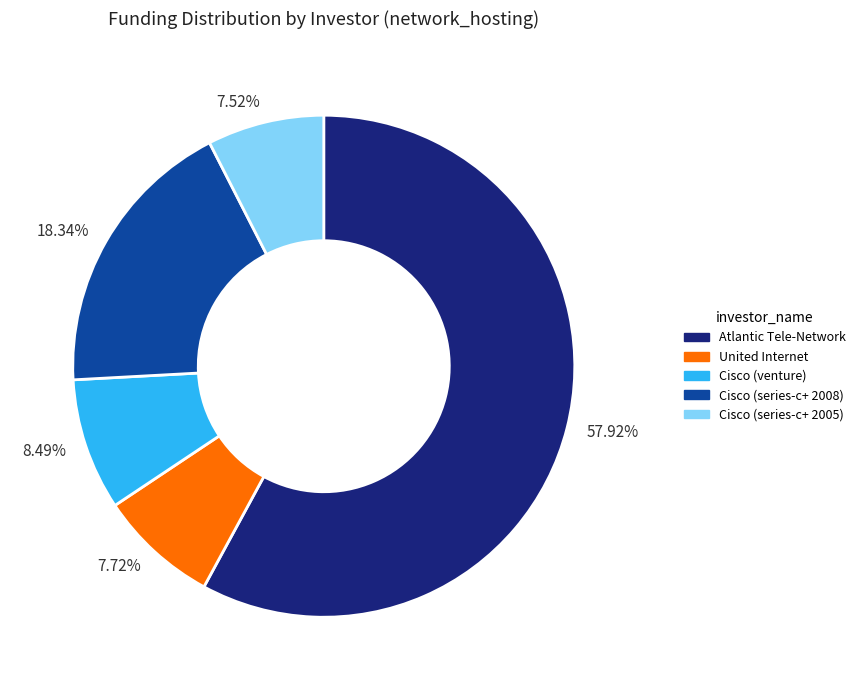

How many segments does this pie chart have?

5